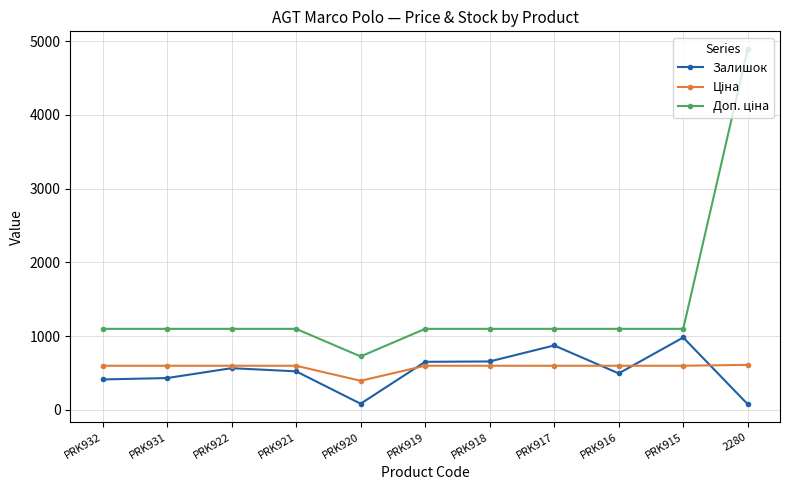

The value of Залишок at PRK922 is 567.0. True or false?

True